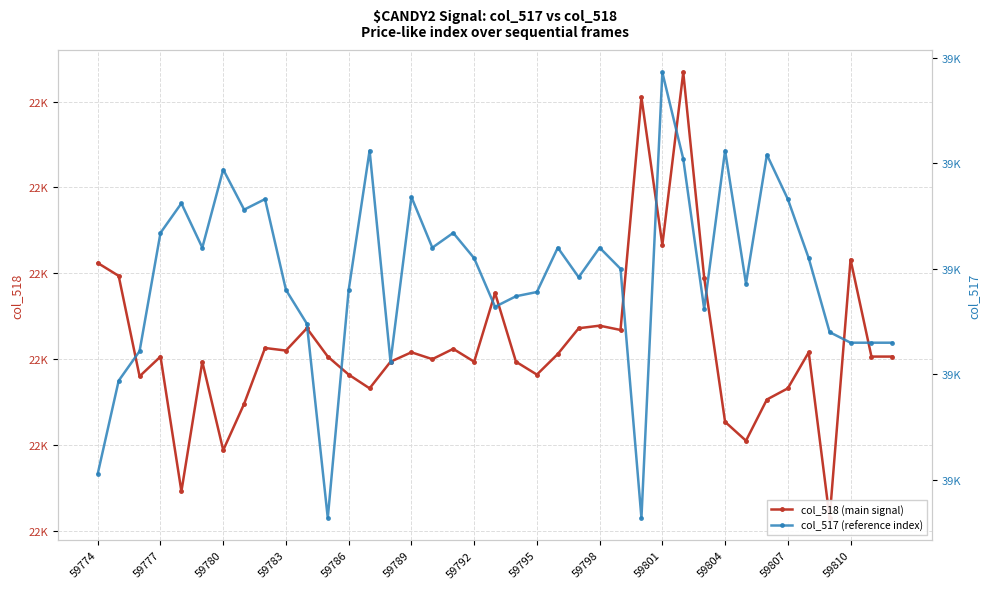

Is the value of col_517 (reference index) at 27 greater than the value of col_518 (main signal) at 37?

Yes